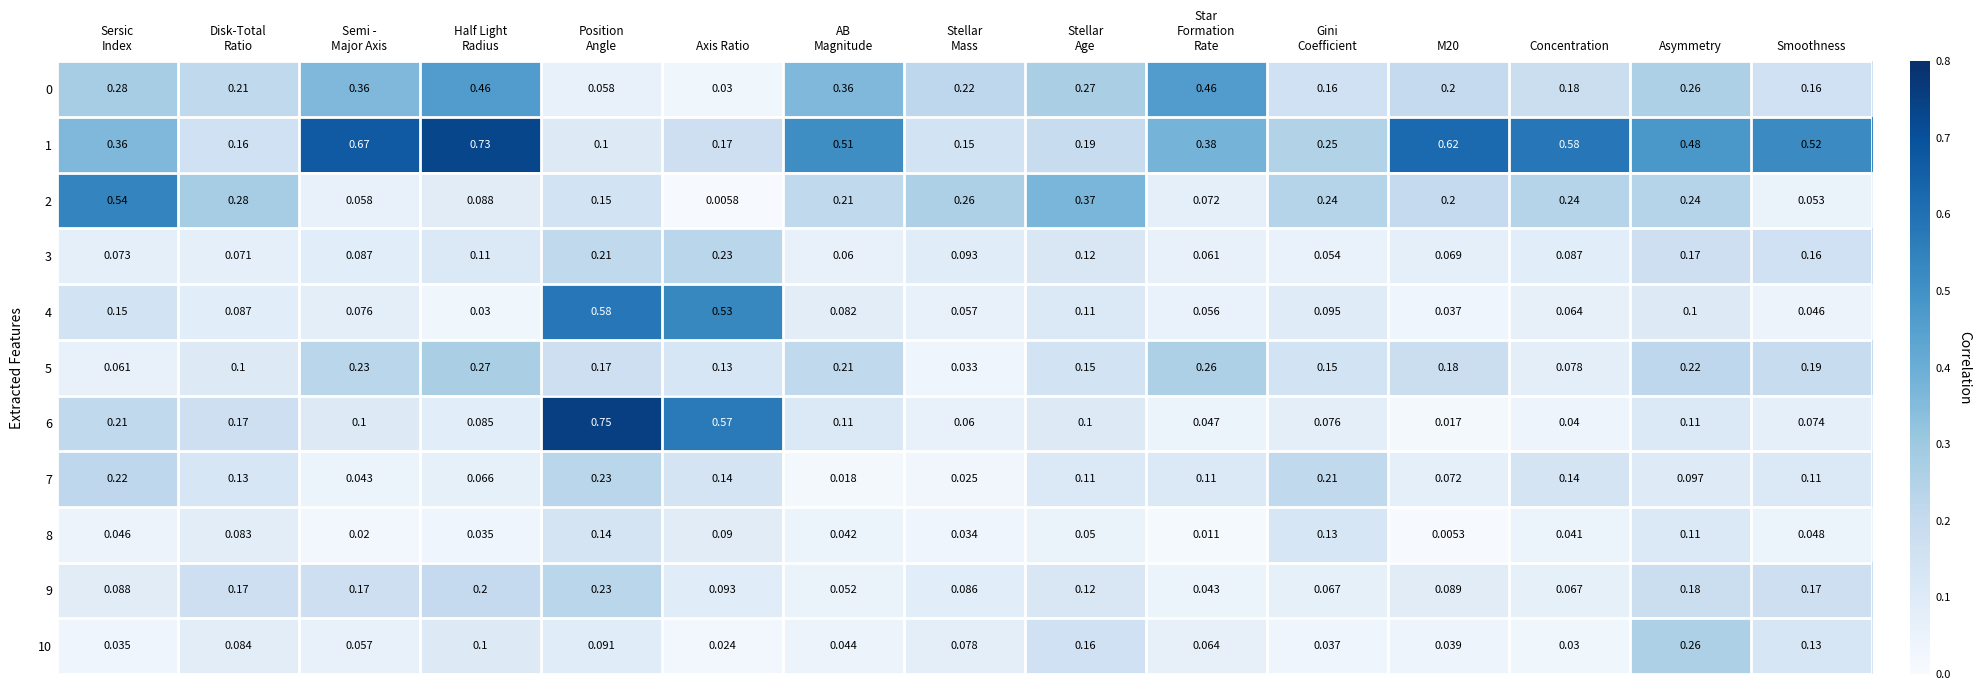

At which label is 2 closest to 0?

Axis Ratio